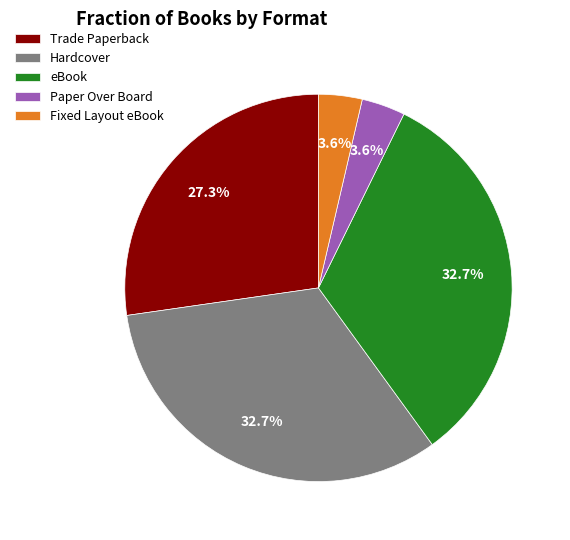

What is the ratio of the value at Hardcover to the value at Trade Paperback?

1.2